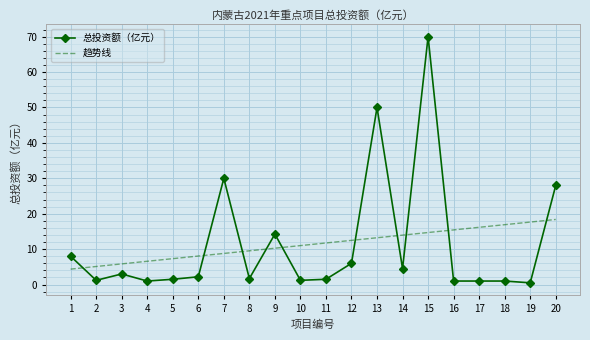

At which category is the sum across all series the highest?

15